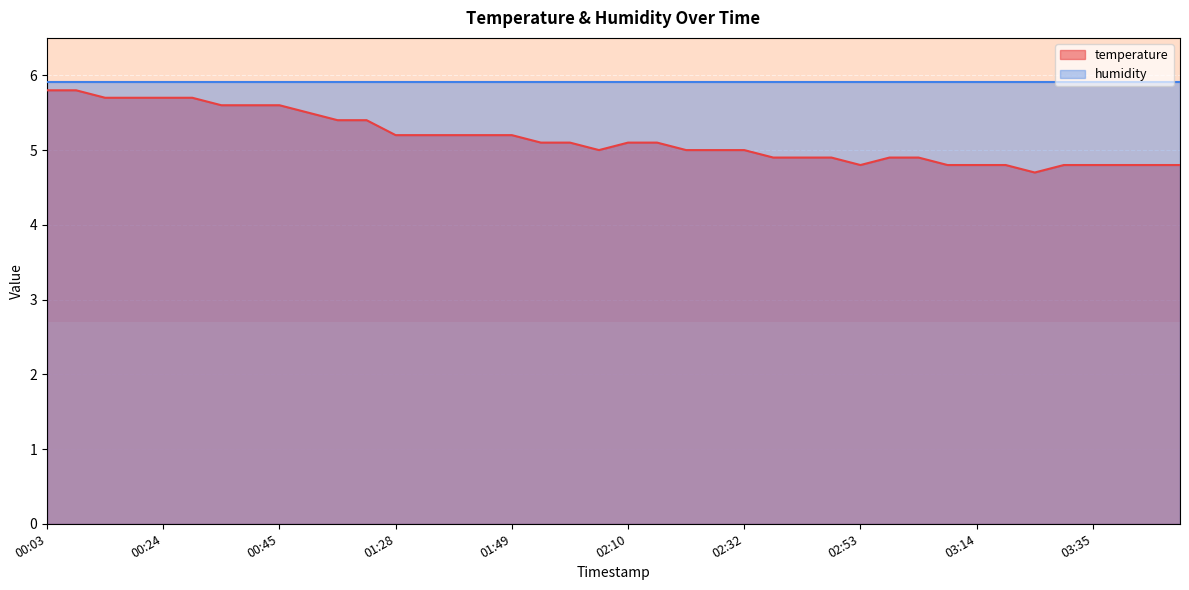

What is the sum of all values?

206.3